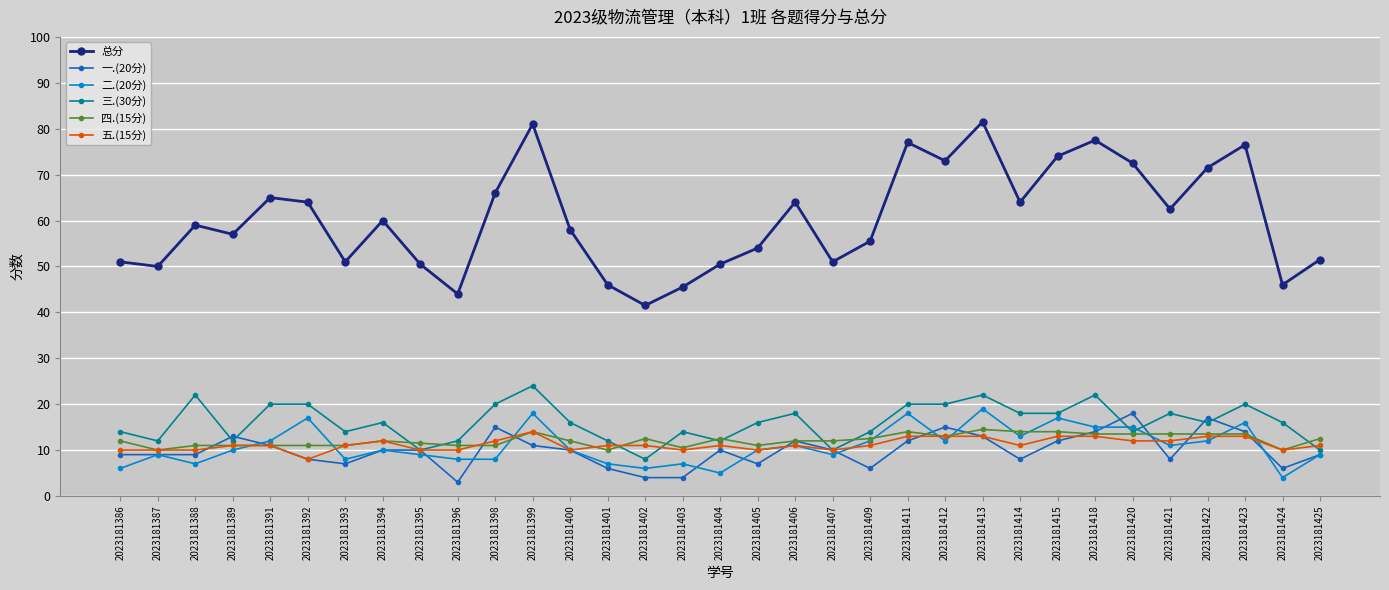

Which category has the highest value in the 一.(20分) series?

2023181420